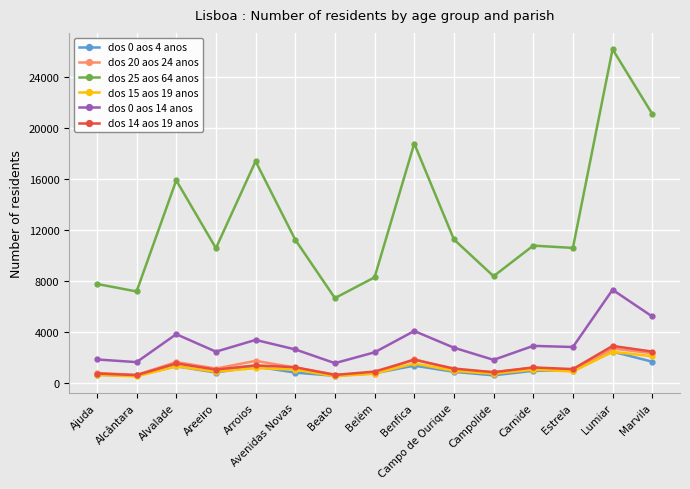

How many lines are shown in the chart?

6